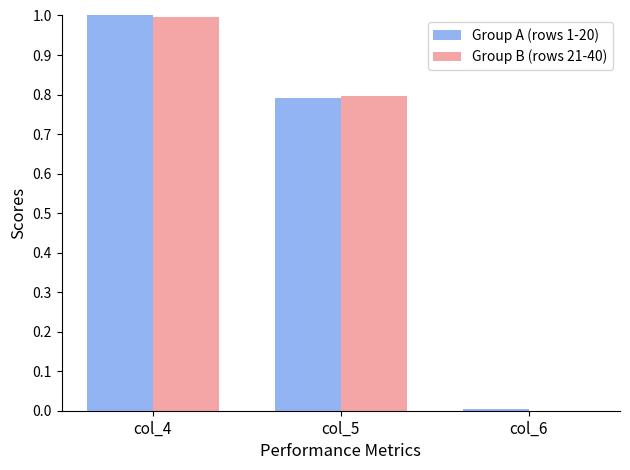

Where is Group A (rows 1-20) nearest to the value 0?

col_6